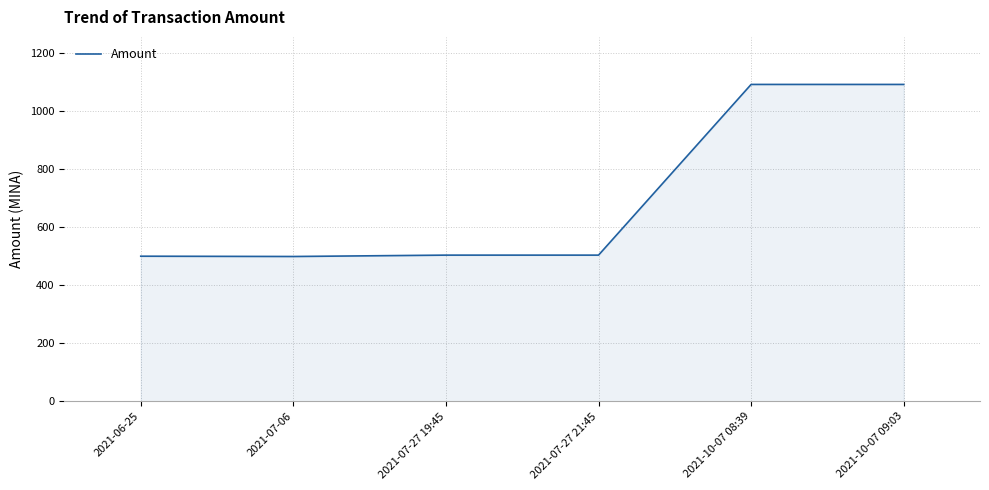

What is the sum of the values at 2021-07-06 and 2021-10-07 08:39?

1590.7